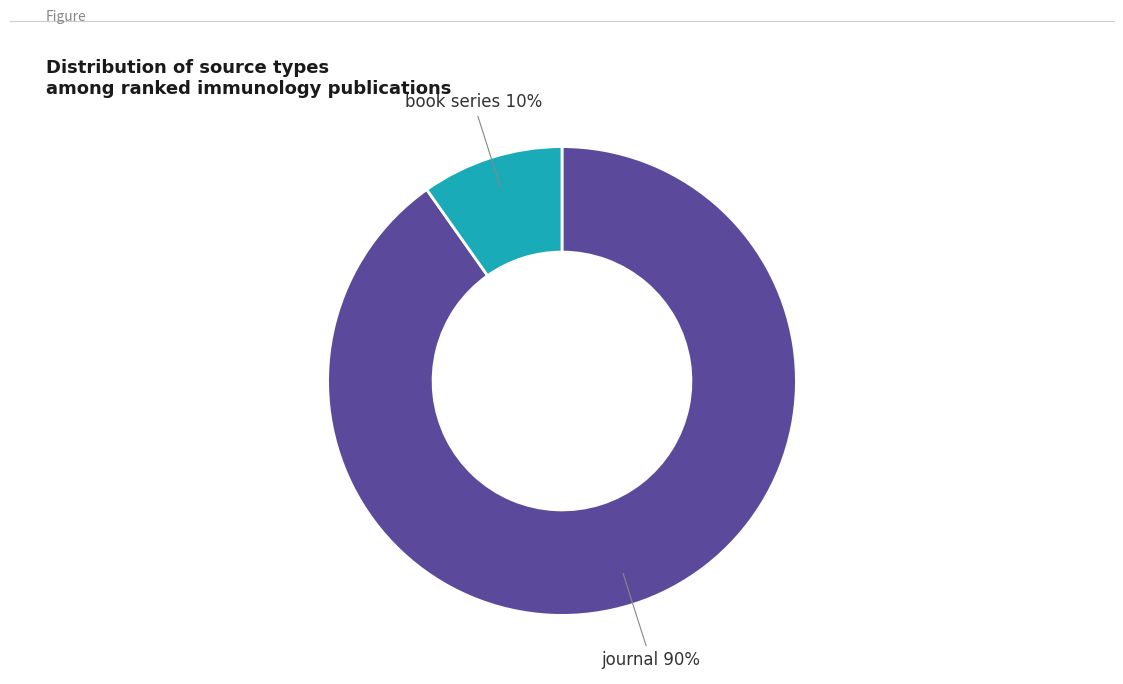

Is it true that book series is 25% of the pie?

False